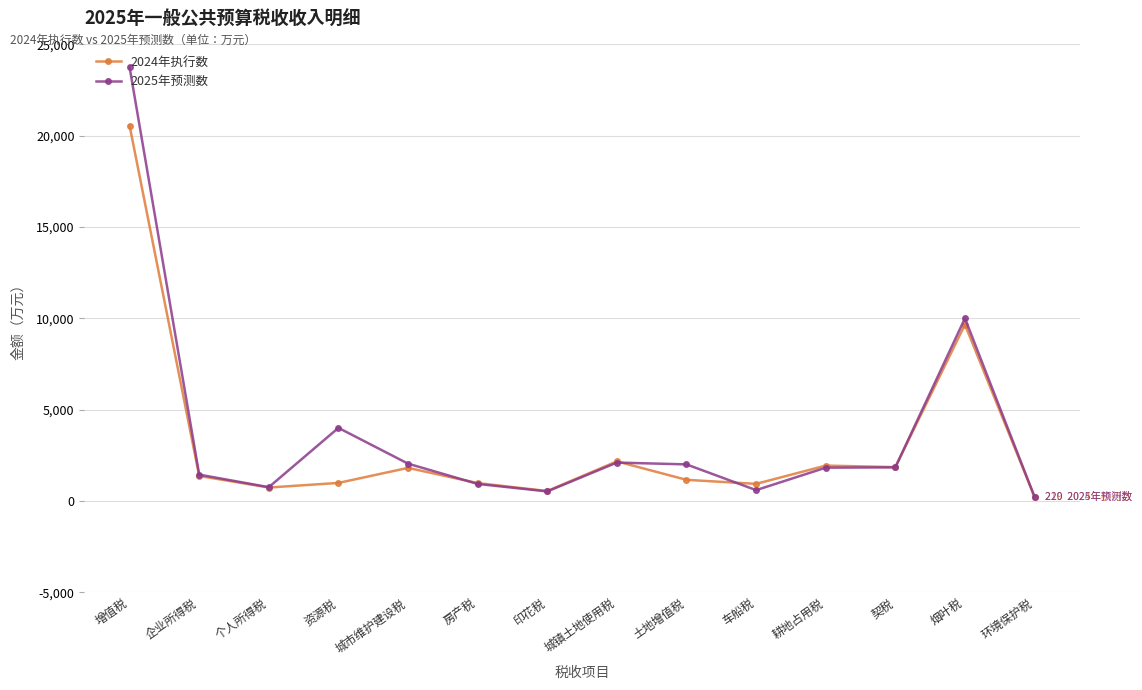

What is the lowest value of the 2024年执行数 series?

219